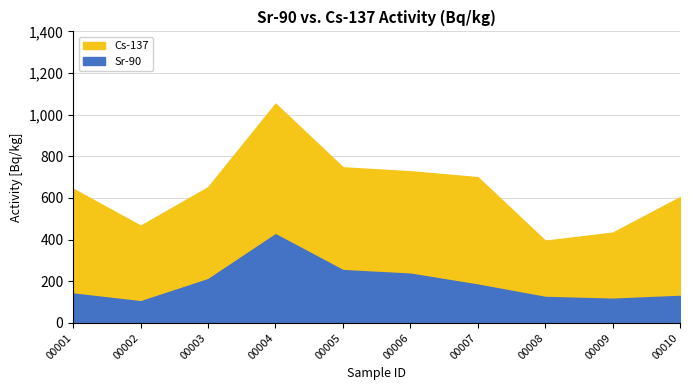

The Cs-137 series shows 747.1 at 00005. True or false?

True